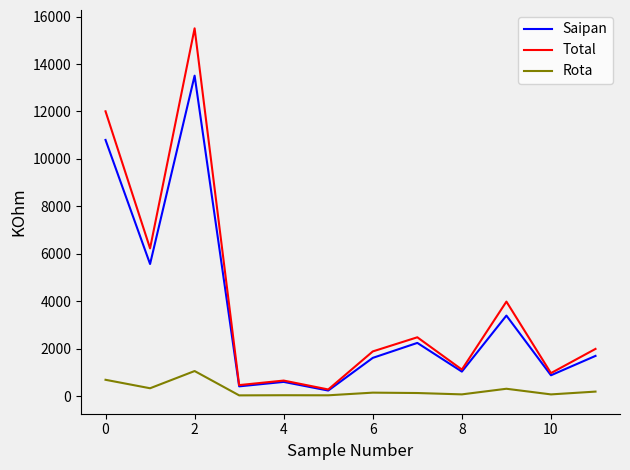

Which series has the largest total across all categories?

Total